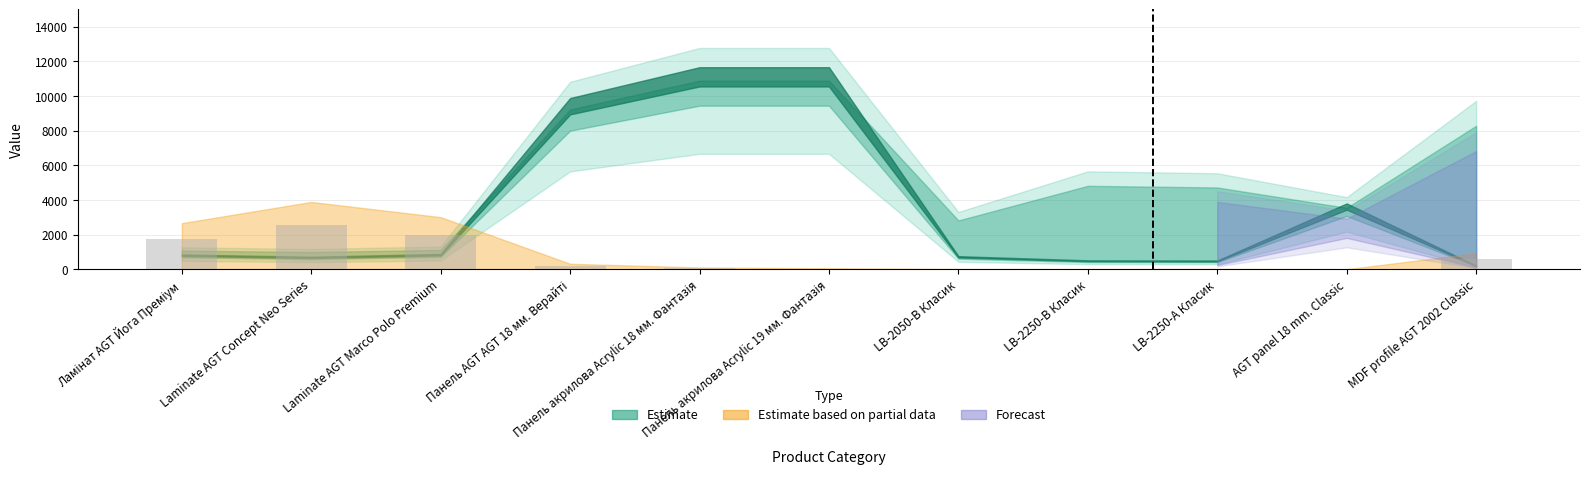

At which category does the chart reach its peak across all series?

Laminate AGT Concept Neo Series